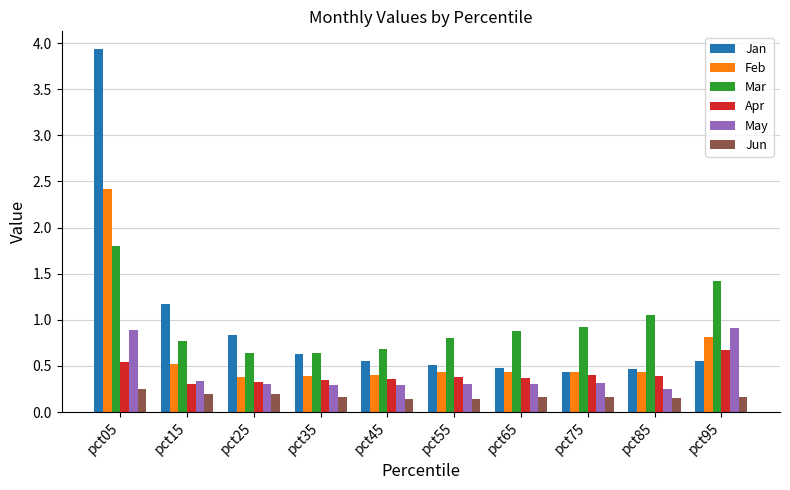

Is it true that Feb equals 0.4 at pct55?

True